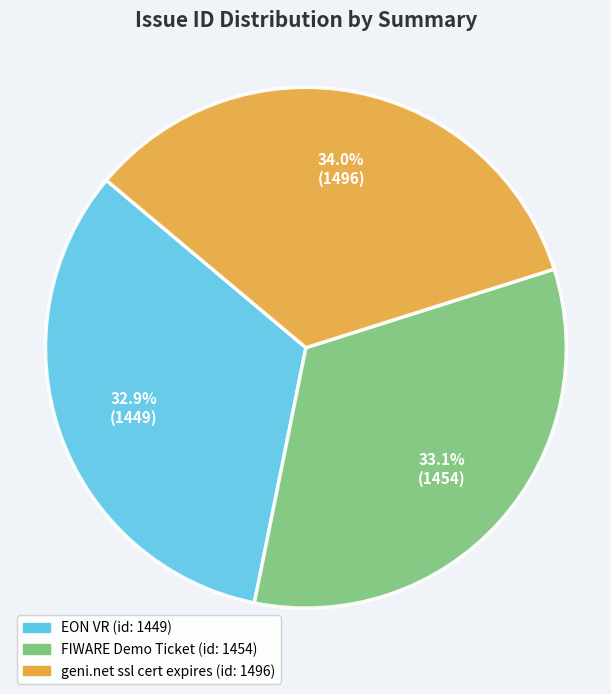

What percentage is the EON VR slice, to the nearest percent?

33%